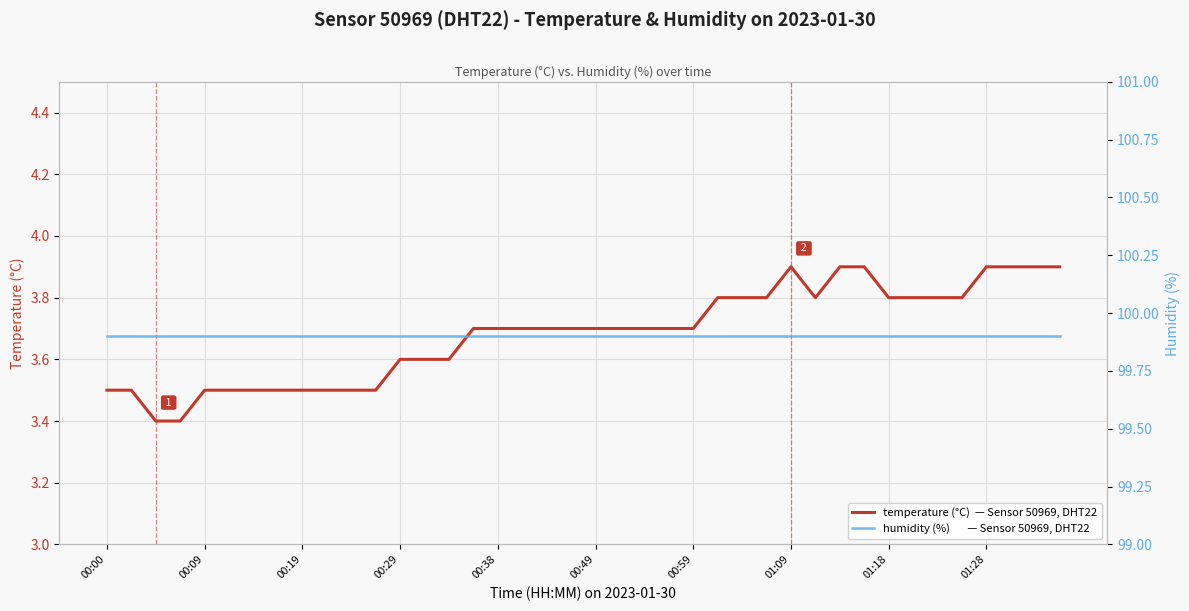

True or false: temperature and humidity cross at least once.

False